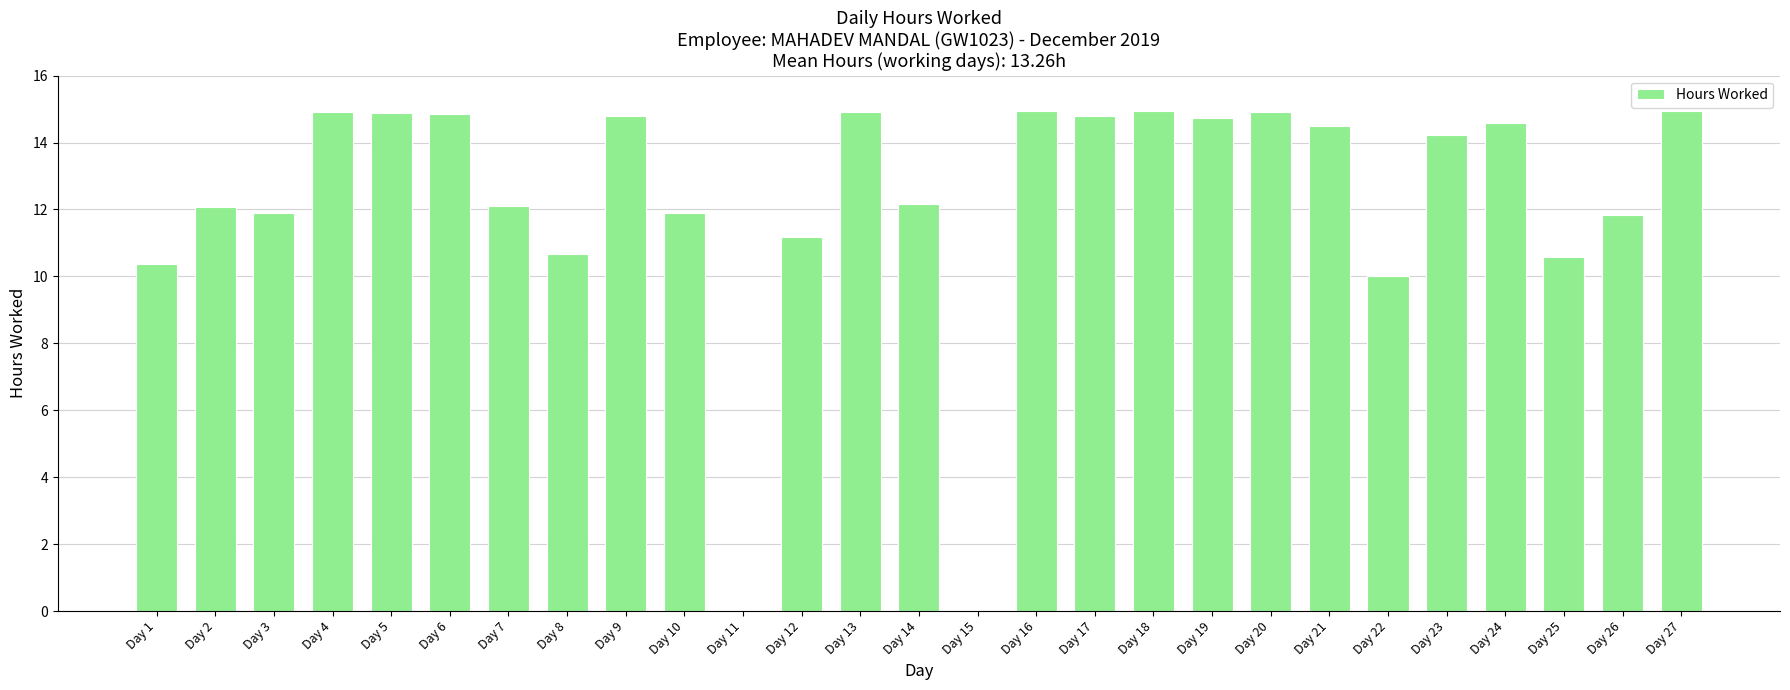

What is the sum of all values?

331.6